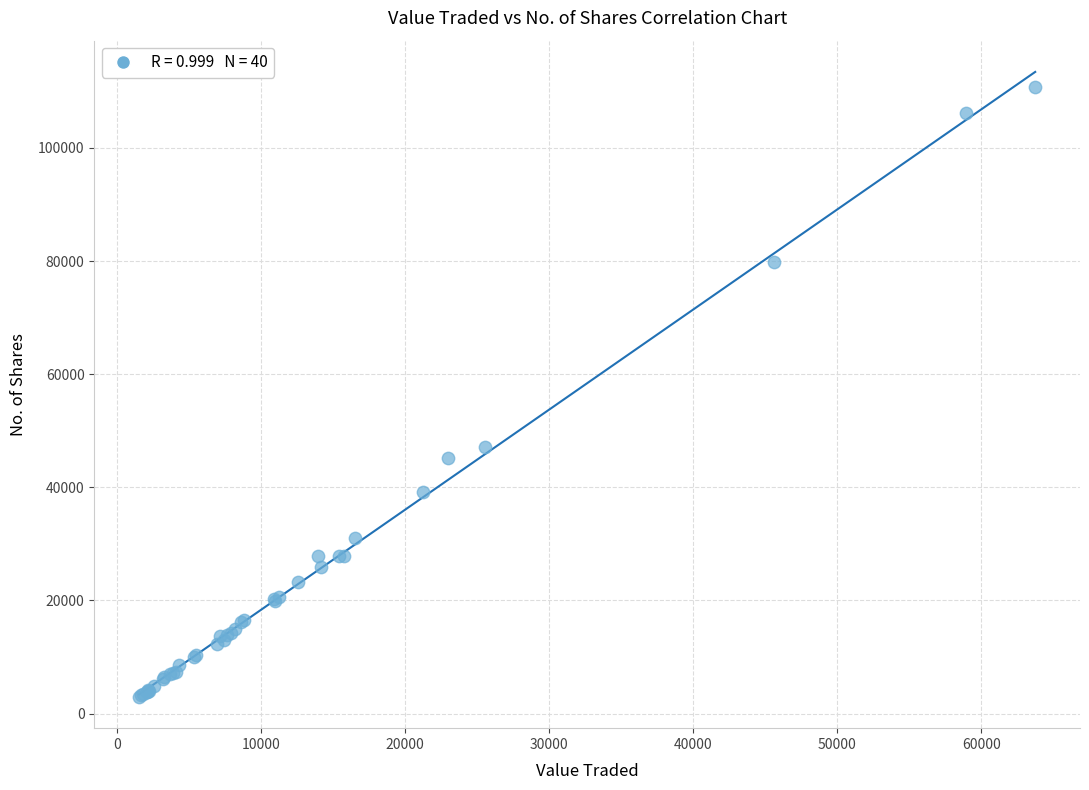

What Y value in the scatter plot is closest to 56878?

47049